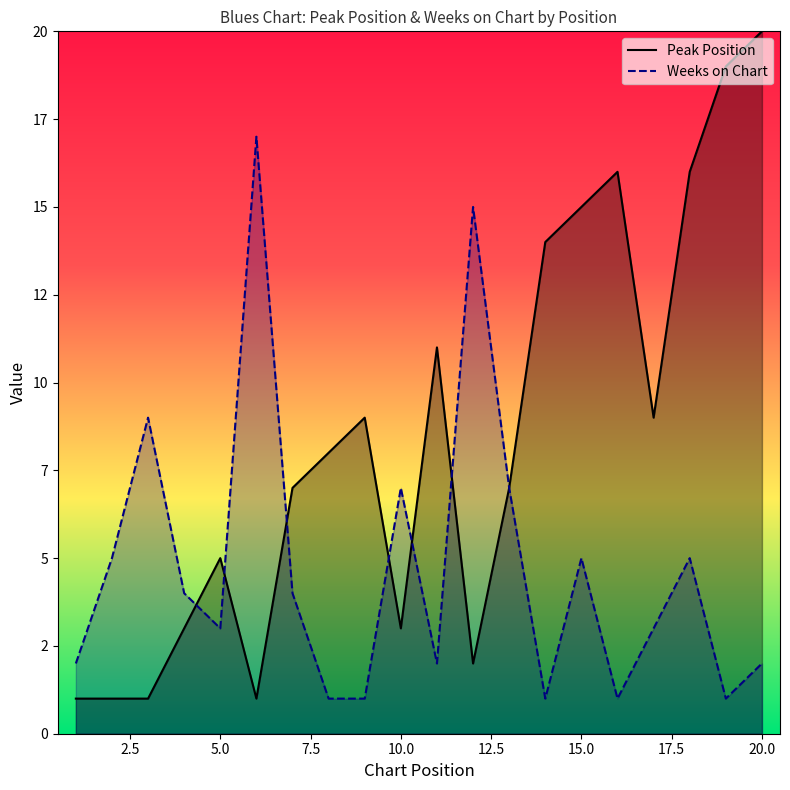

Which series has the largest range (max minus min)?

Peak Position